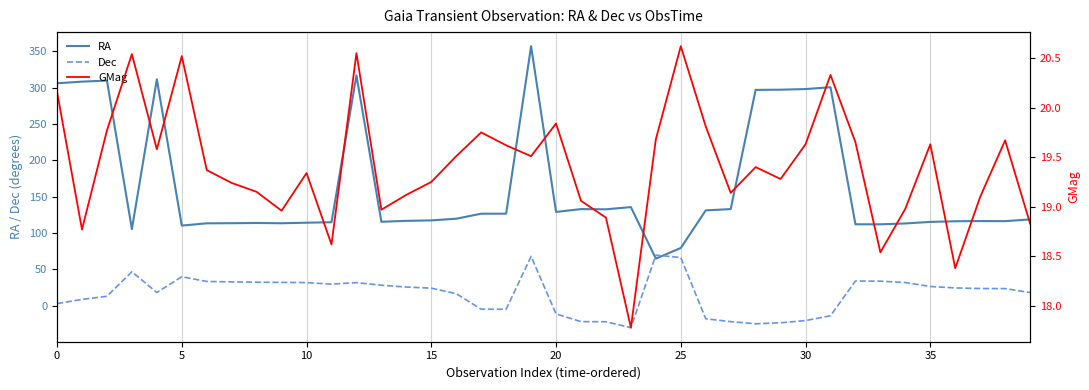

What is the lowest value of the Dec series?

-30.2